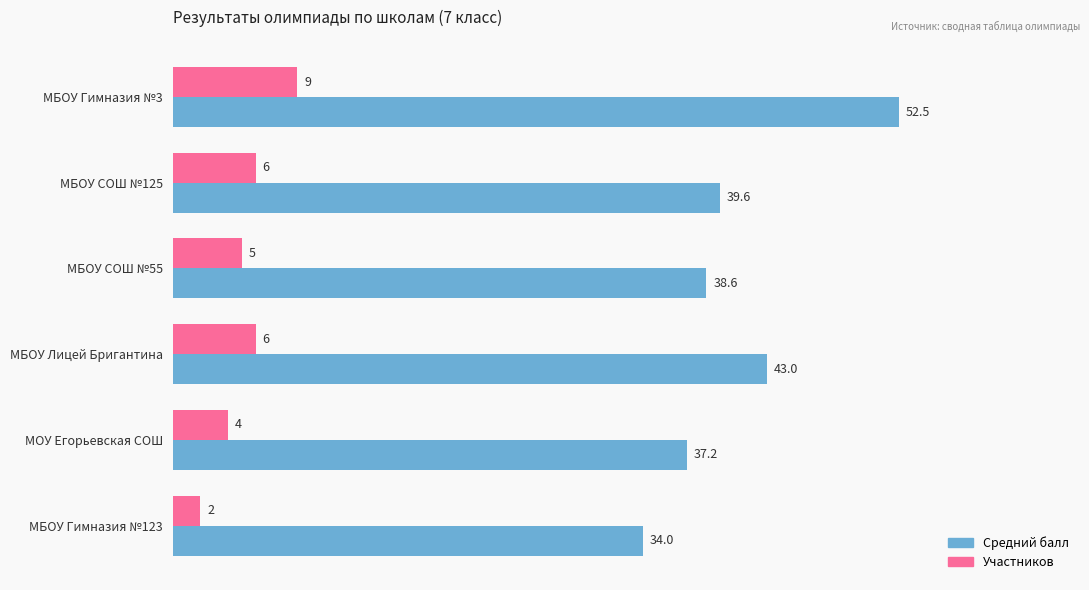

What value does the Участников series have at МБОУ Лицей Бригантина?

6.0